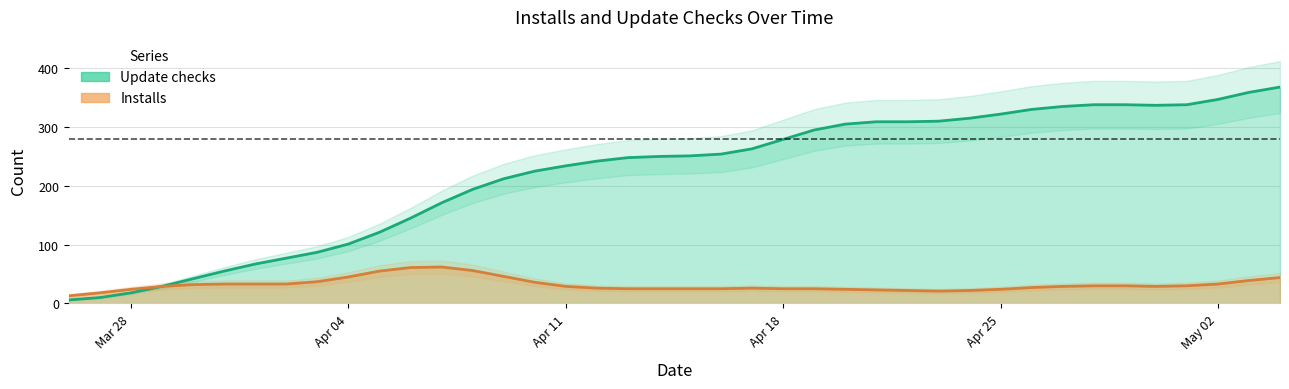

Count the number of values greater than 251.

19